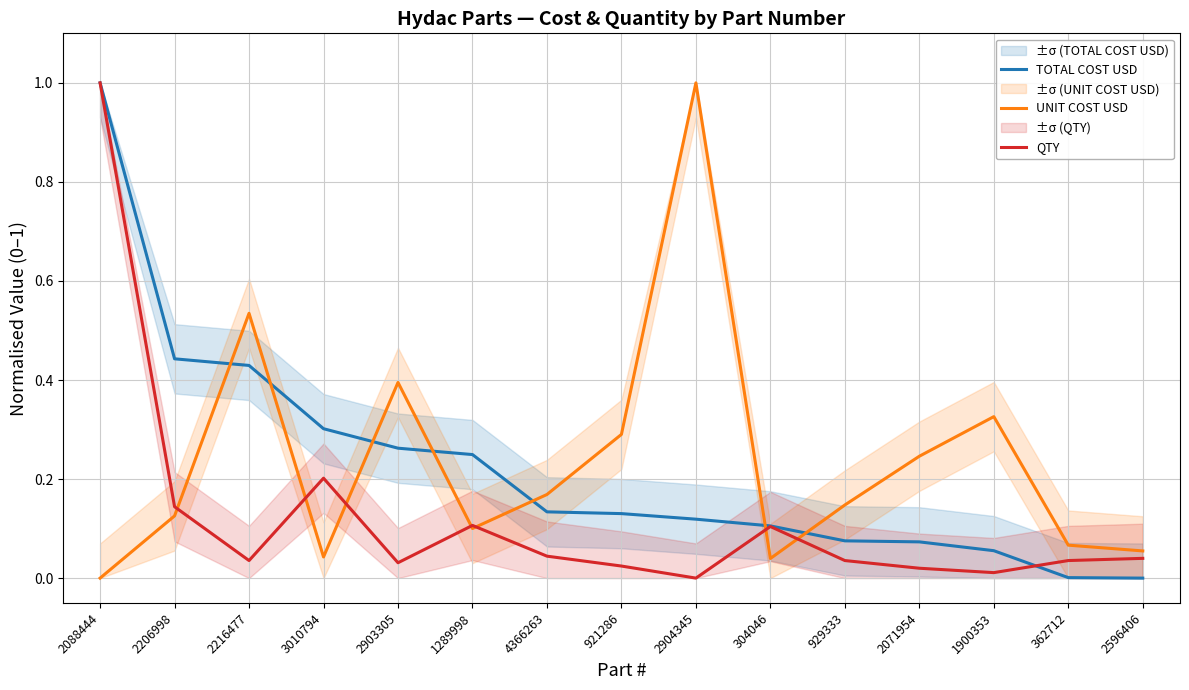

What is the sum of the QTY values at 2596406 and 304046?

0.1